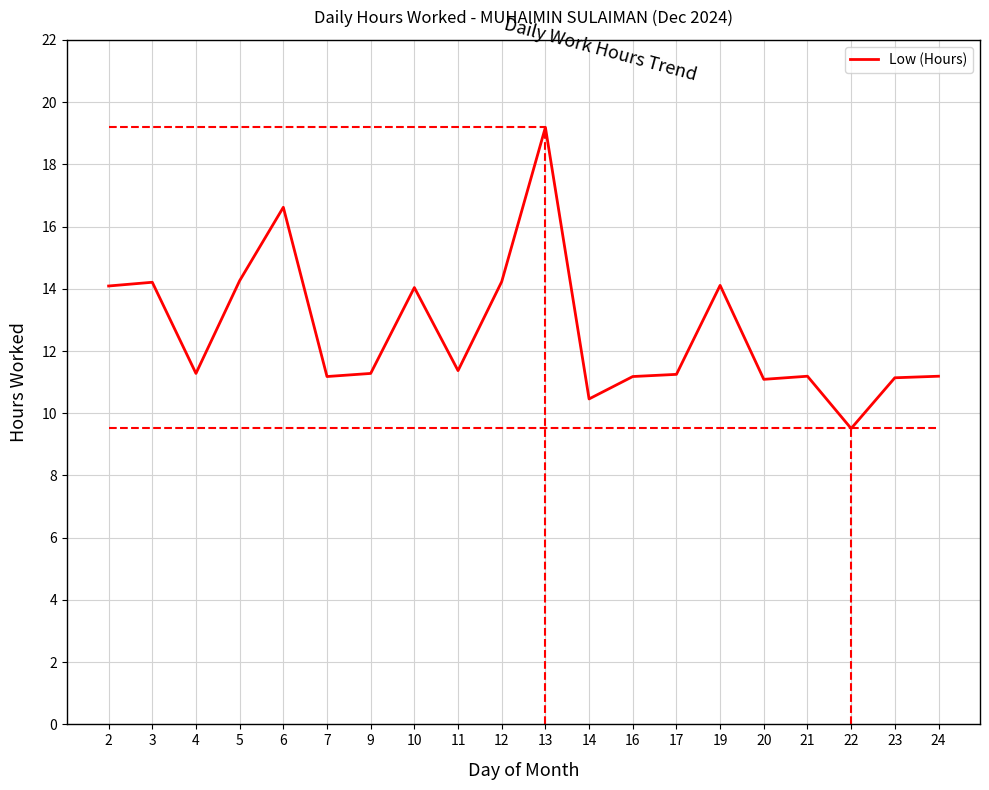

Rank the categories by value from highest to lowest.

13, 6, 5, 12, 3, 19, 2, 10, 11, 4, 9, 17, 21, 24, 7, 16, 23, 20, 14, 22